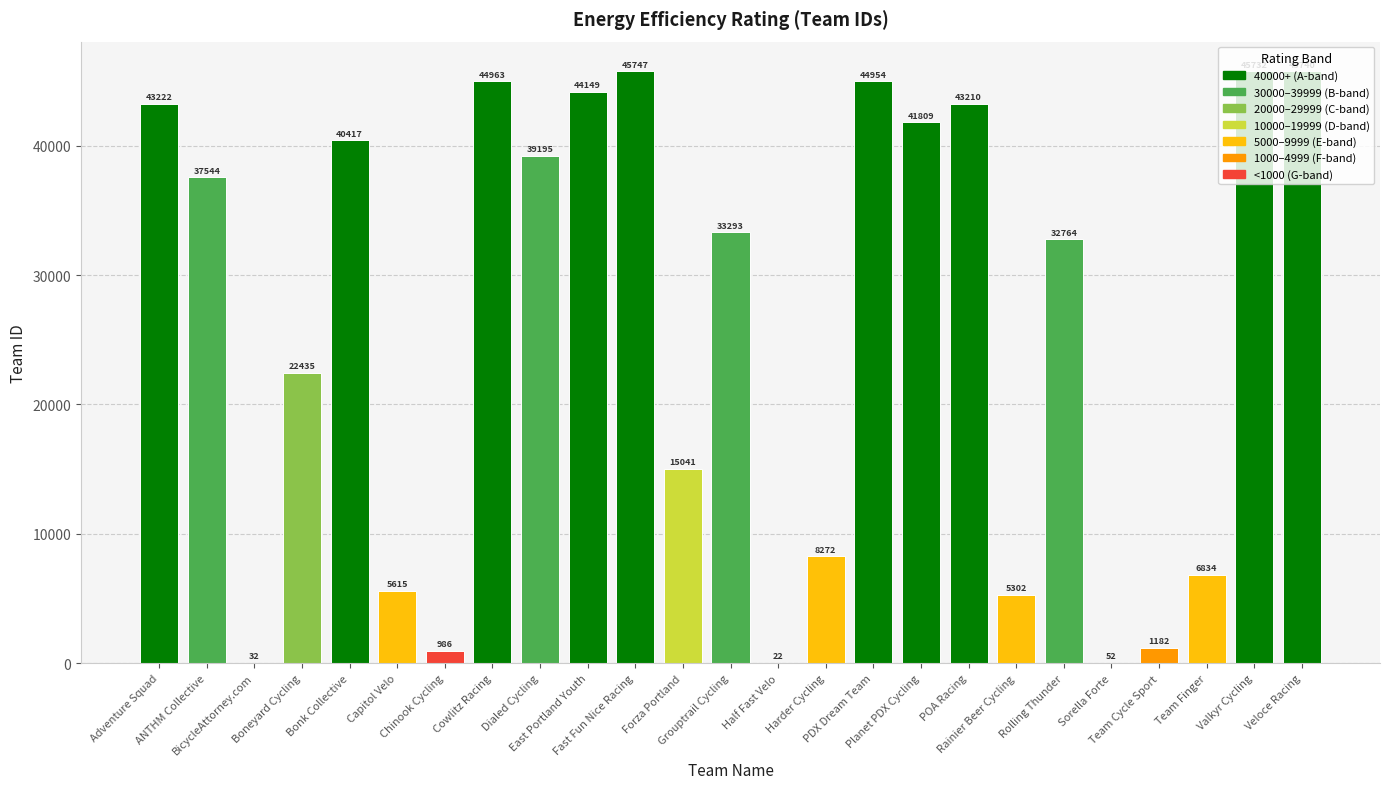

What is the maximum value shown in the chart?

45747